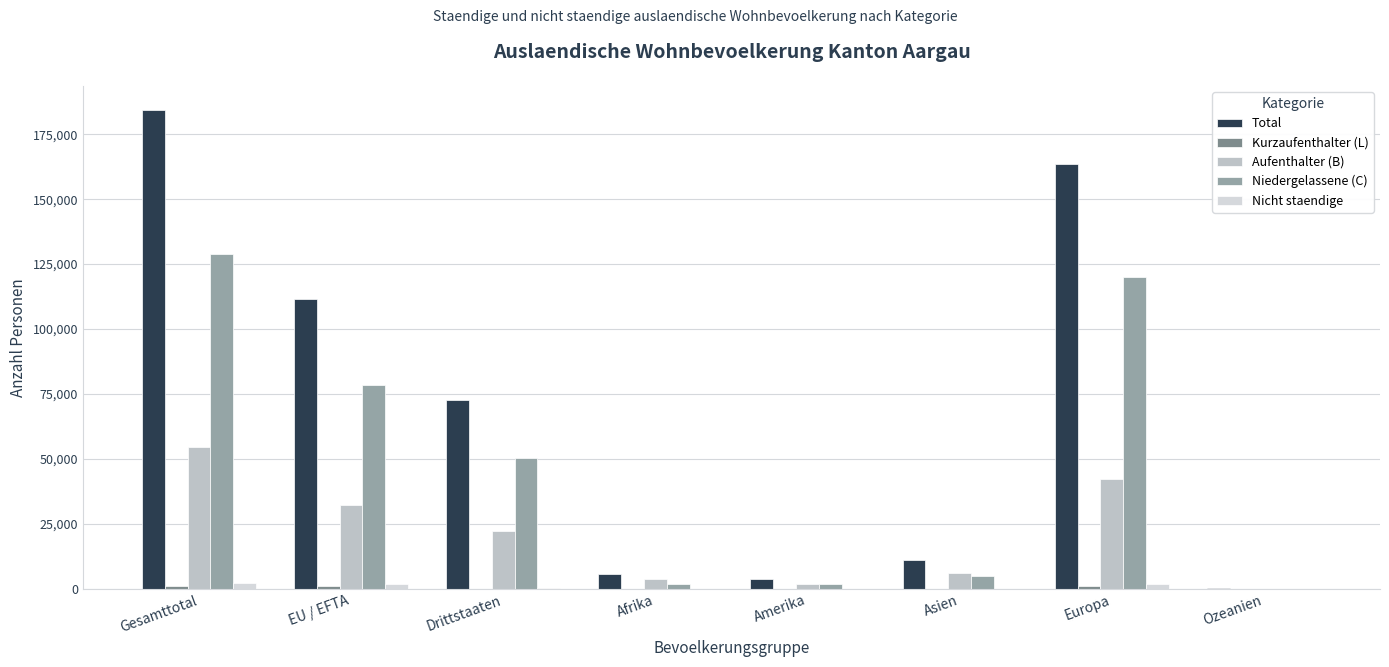

At which label does Nicht staendige first exceed 278?

Gesamttotal